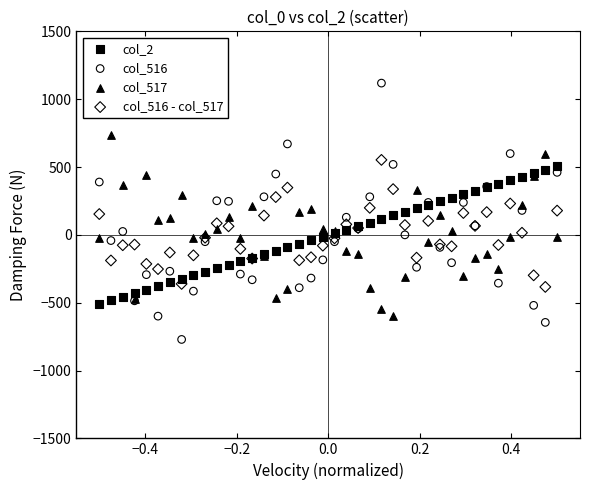

Which series reaches the maximum Y coordinate?

col_516